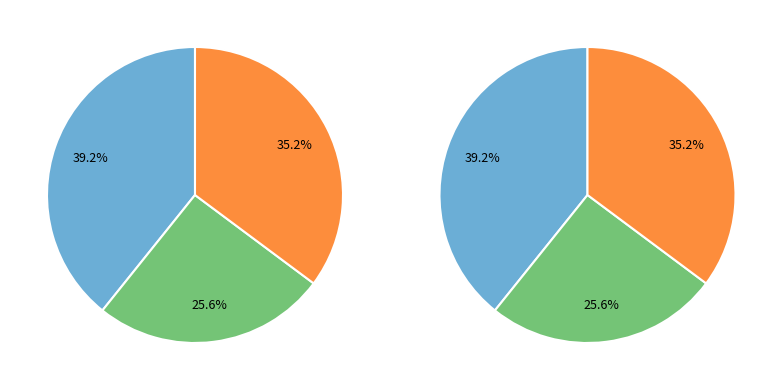

Does Day 13 represent more than half of the total?

No